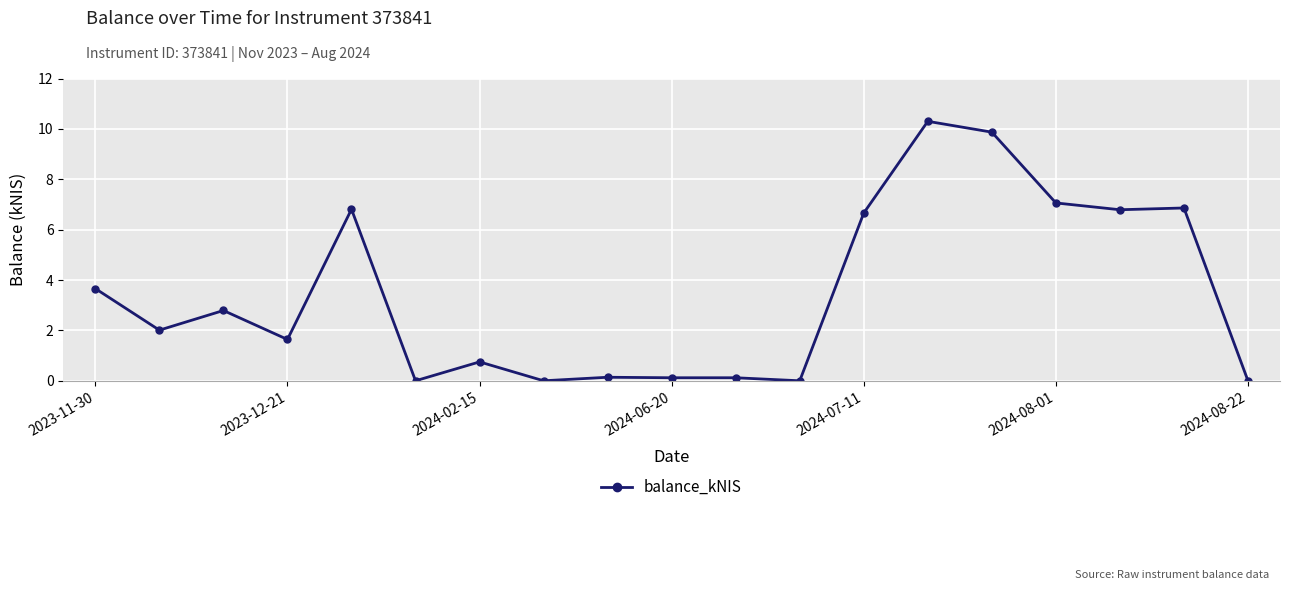

Does the chart display data point markers on the line(s)?

Yes